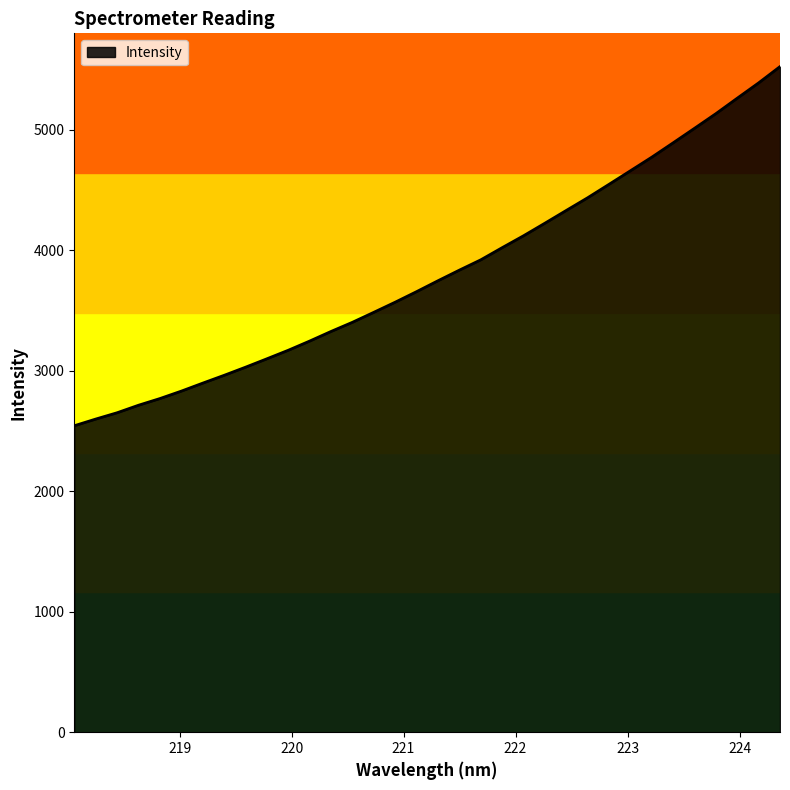

What is the difference between the second highest and minimum values?

2845.7